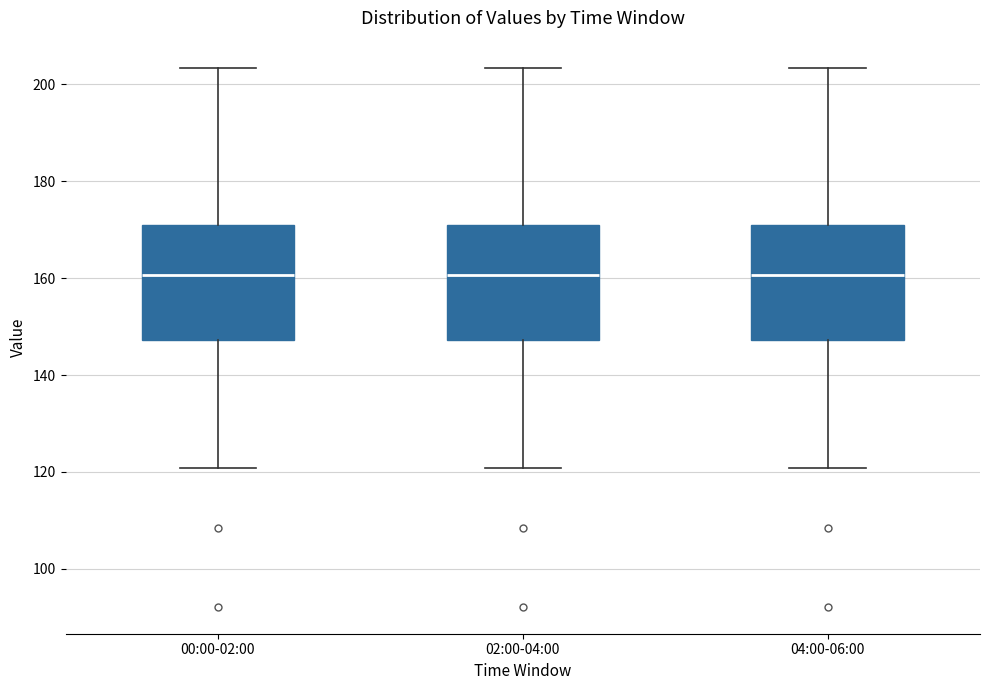

Reading left to right, transcribe this box plot: for each box, give where its median line is, the range the box spans, and where its two whiskers end, as read against the y-axis. The values are not printed on the chart, so give them approximately, as read against the axis.

00:00-02:00: median 160, box 148 to 170, whiskers 120 to 204
02:00-04:00: median 160, box 148 to 170, whiskers 120 to 204
04:00-06:00: median 160, box 148 to 170, whiskers 120 to 204